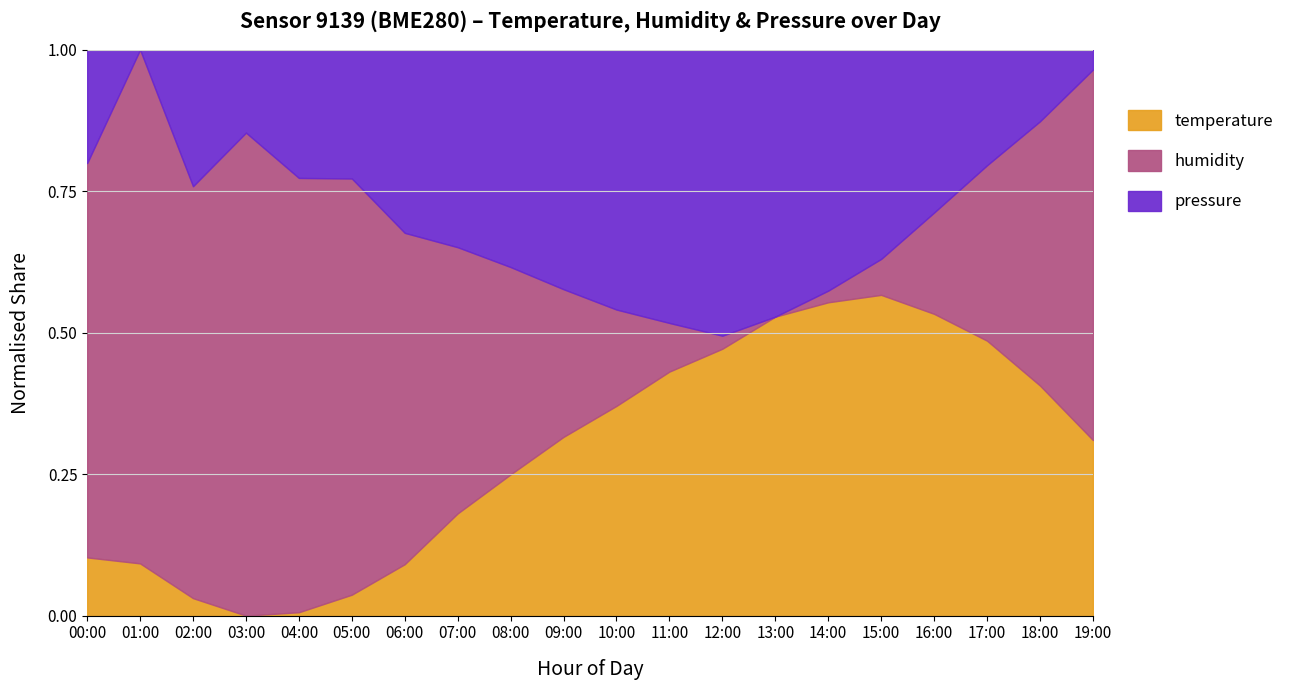

Is it true that temperature equals 0.3 at 14:00?

False